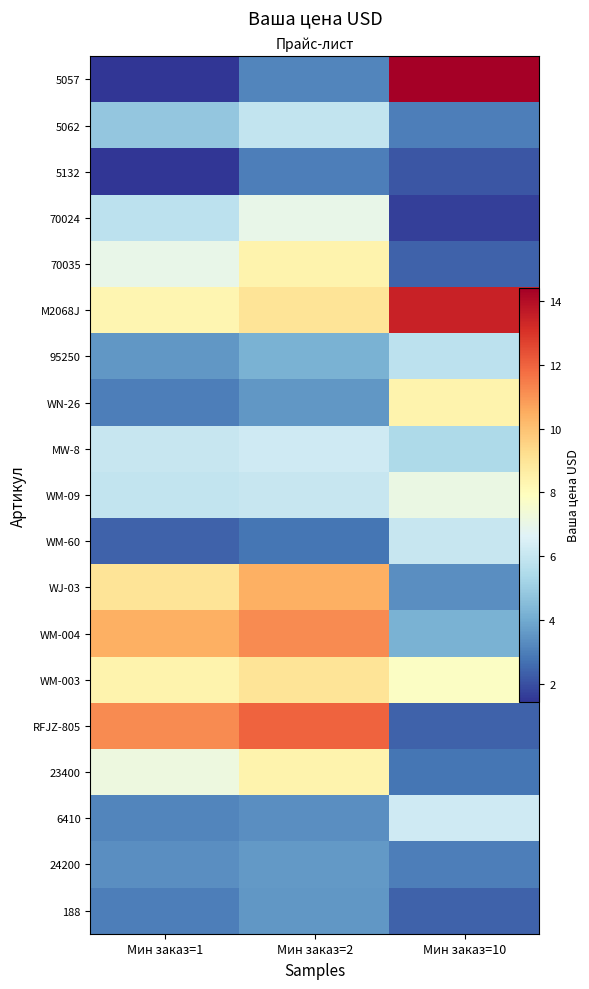

Rank the series by their maximum value, from lowest to highest.

5132, 188, 24200, 95250, 5062, WM-60, MW-8, 6410, 70024, WM-09, 70035, WN-26, 23400, WM-003, WJ-03, WM-004, RFJZ-805, M2068J, 5057